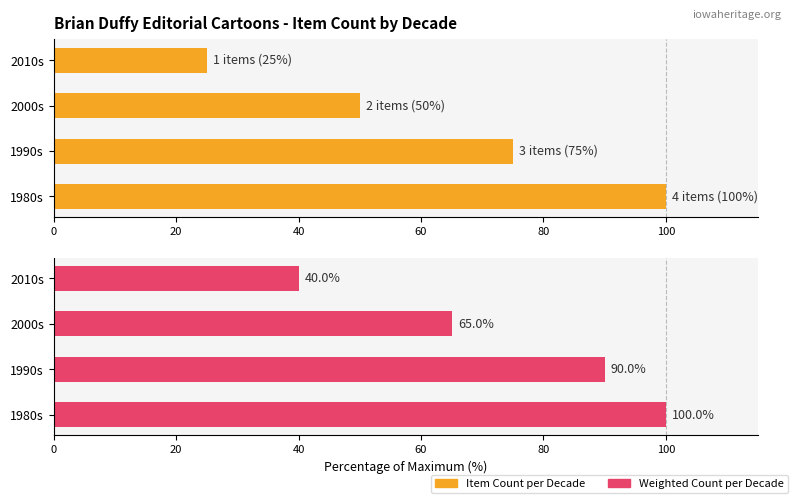

Reading left to right, transcribe all the data shown in this chart.

Item Count per Decade: 100	75	50	25
Weighted Count per Decade: 100	90	65	40